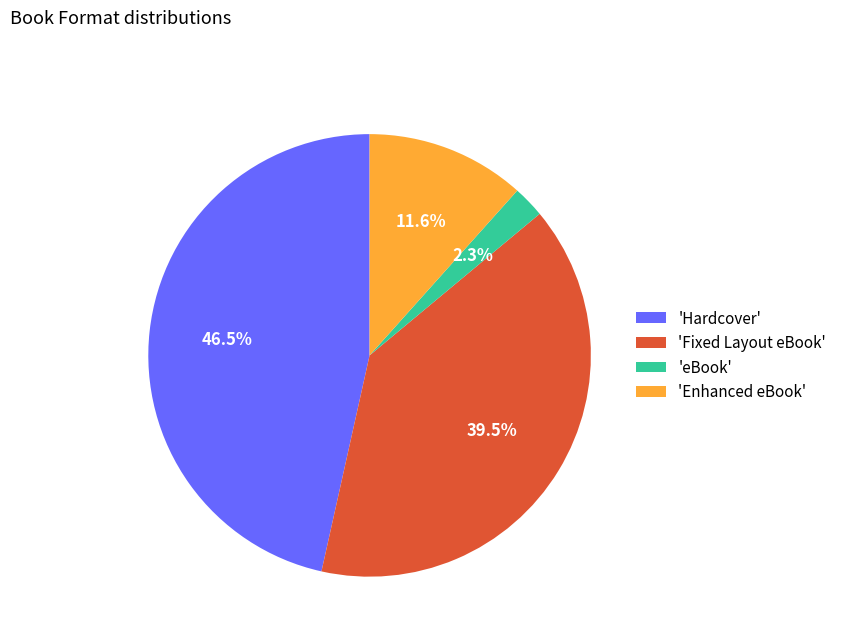

Is 'Enhanced eBook' the majority of the pie?

No